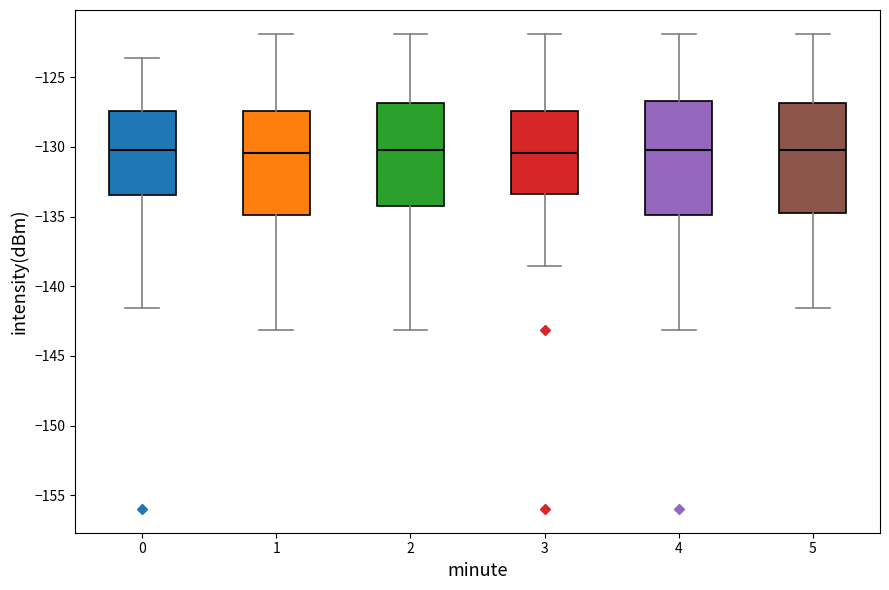

Reading left to right, transcribe this box plot: for each box, give where its median line is, the range the box spans, and where its two whiskers end, as read against the y-axis. The values are not printed on the chart, so give them approximately, as read against the axis.

0: median -130.0, box -133.5 to -127.5, whiskers -141.5 to -123.5
1: median -130.5, box -135.0 to -127.5, whiskers -143.0 to -122.0
2: median -130.0, box -134.0 to -127.0, whiskers -143.0 to -122.0
3: median -130.5, box -133.5 to -127.5, whiskers -138.5 to -122.0
4: median -130.0, box -135.0 to -126.5, whiskers -143.0 to -122.0
5: median -130.0, box -135.0 to -127.0, whiskers -141.5 to -122.0